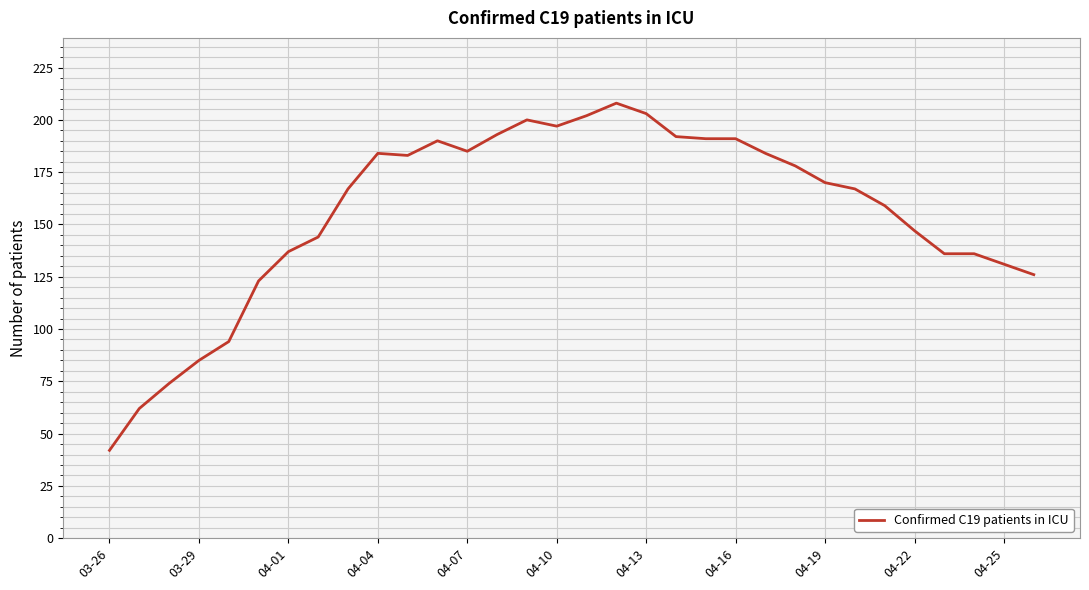

What is the minimum value shown in the chart?

42